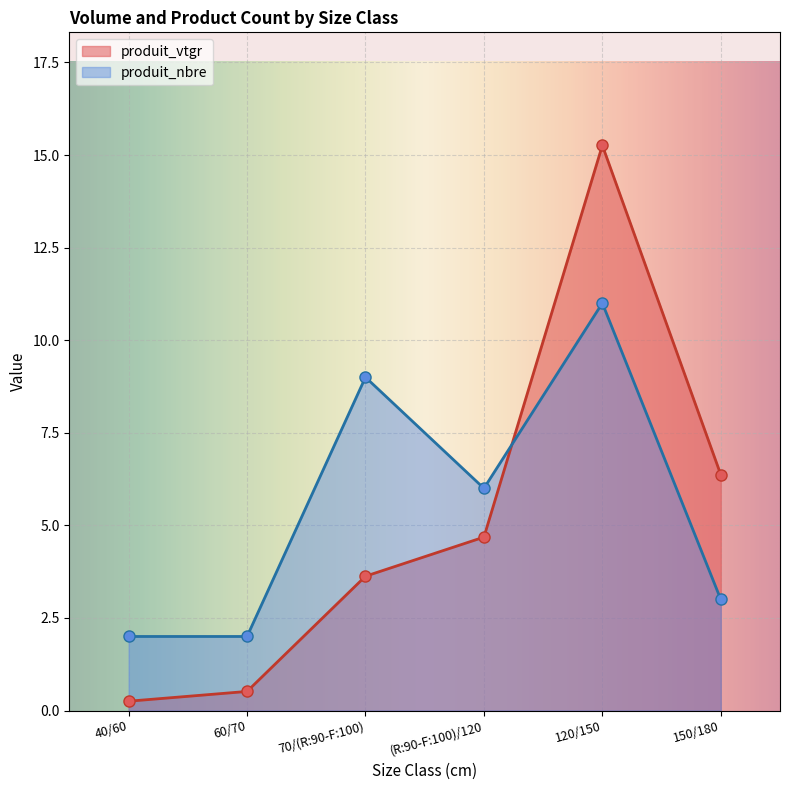

Which has a higher value, 40/60 or 70/(R:90-F:100)?

70/(R:90-F:100)